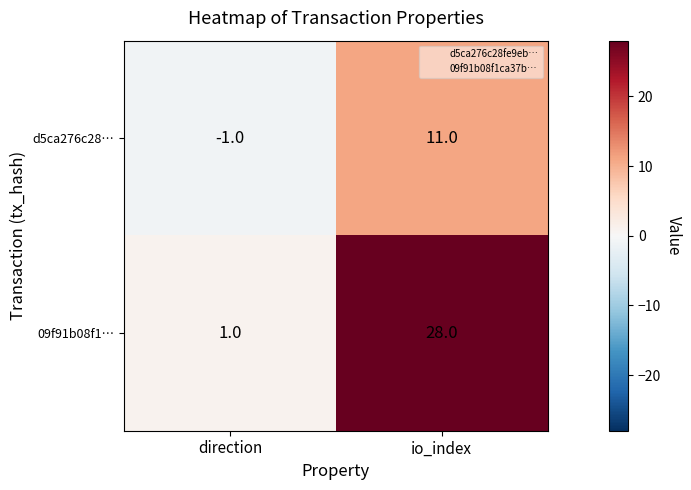

Reading right to left, what are all the values shown in this chart?

d5ca276c28…: 11	-1
09f91b08f1…: 28	1